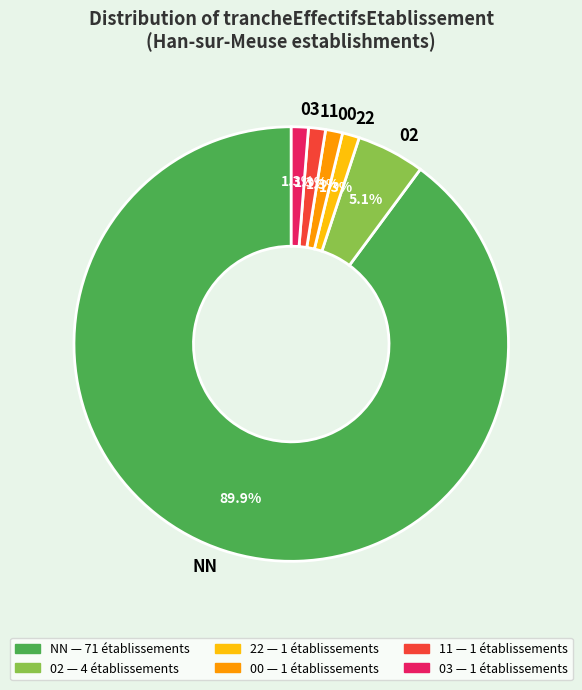

Do 00 and 22 together represent more than half of the pie?

No